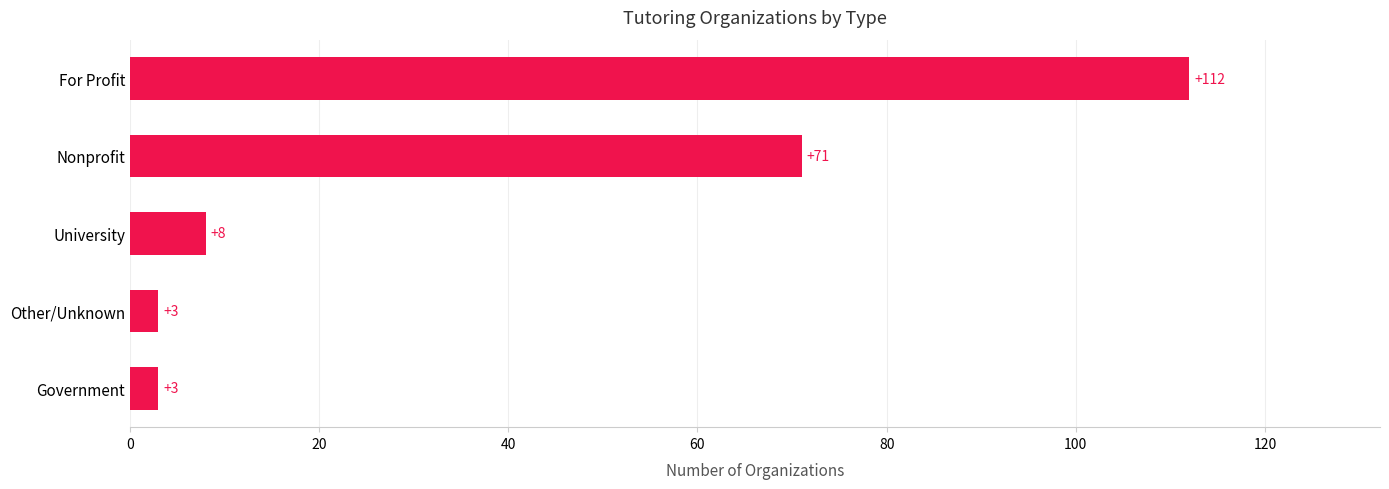

What is the change in value from Nonprofit to For Profit?

+41